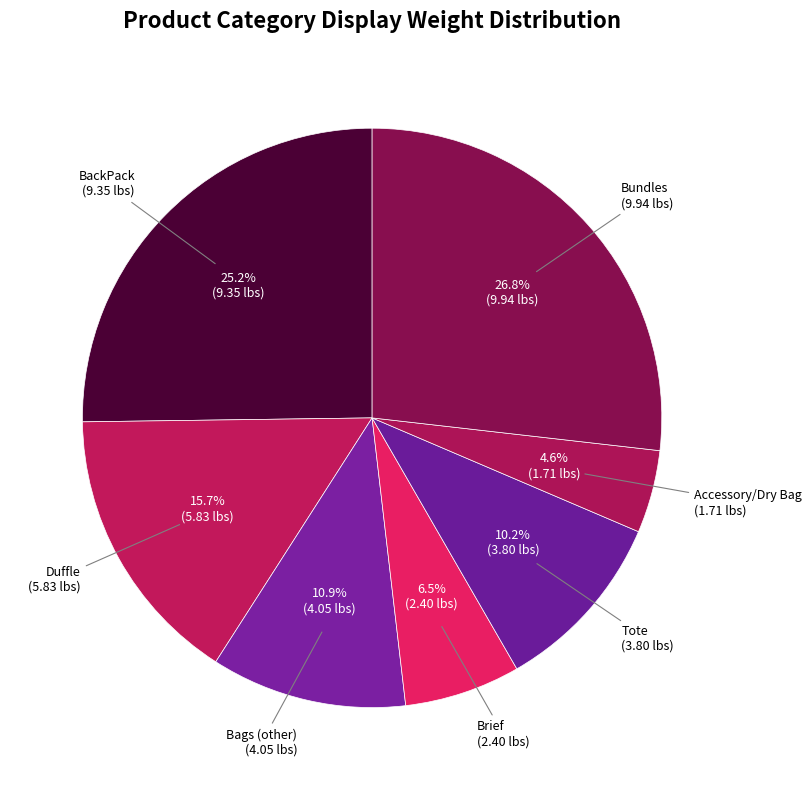

How many segments does this pie chart have?

7